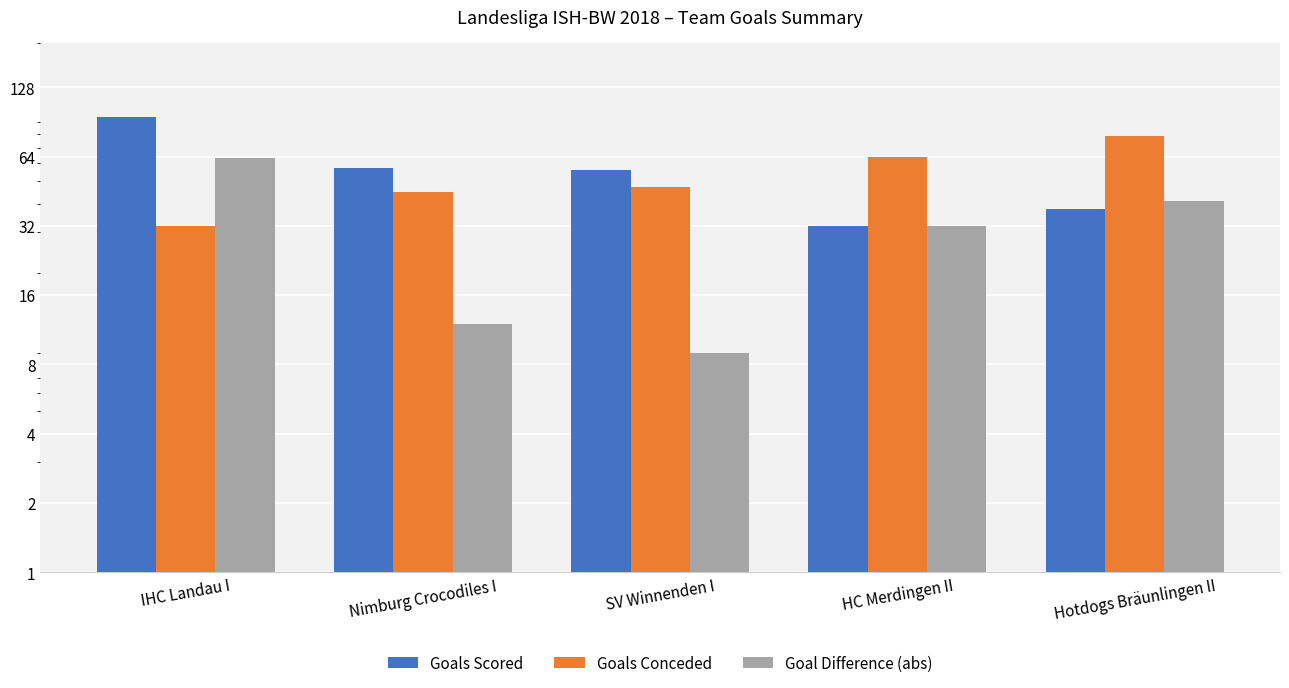

At which label is Goals Conceded closest to 55?

SV Winnenden I